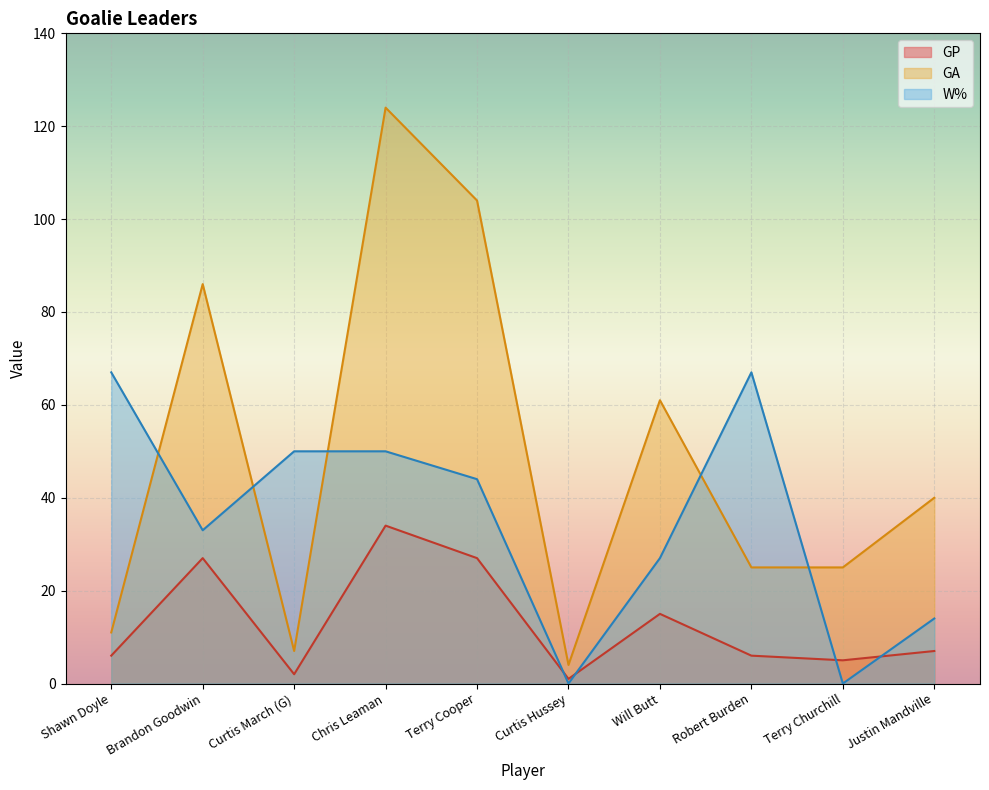

True or false: GA and GP intersect in this chart.

False